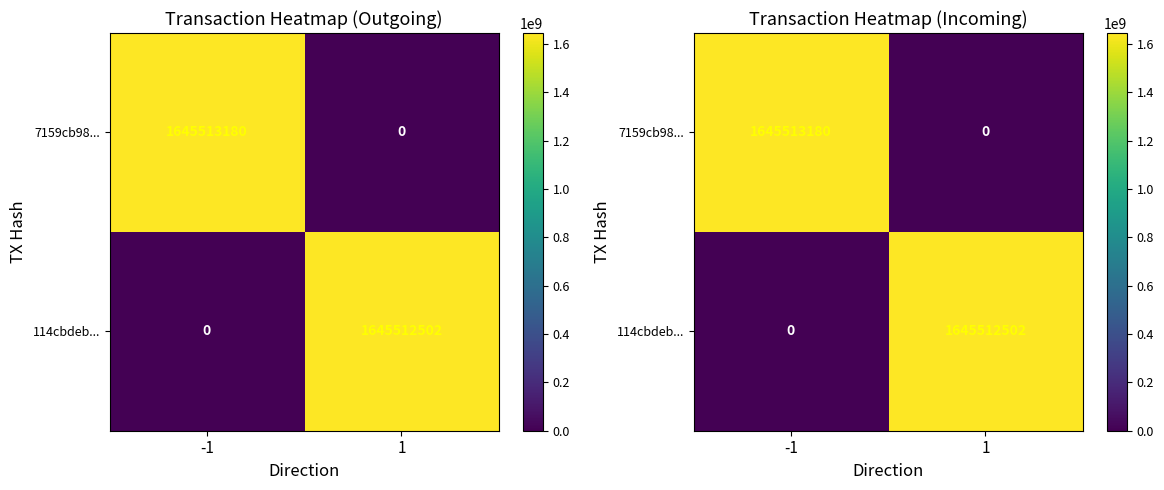

Between 1 and -1, which is larger?

-1